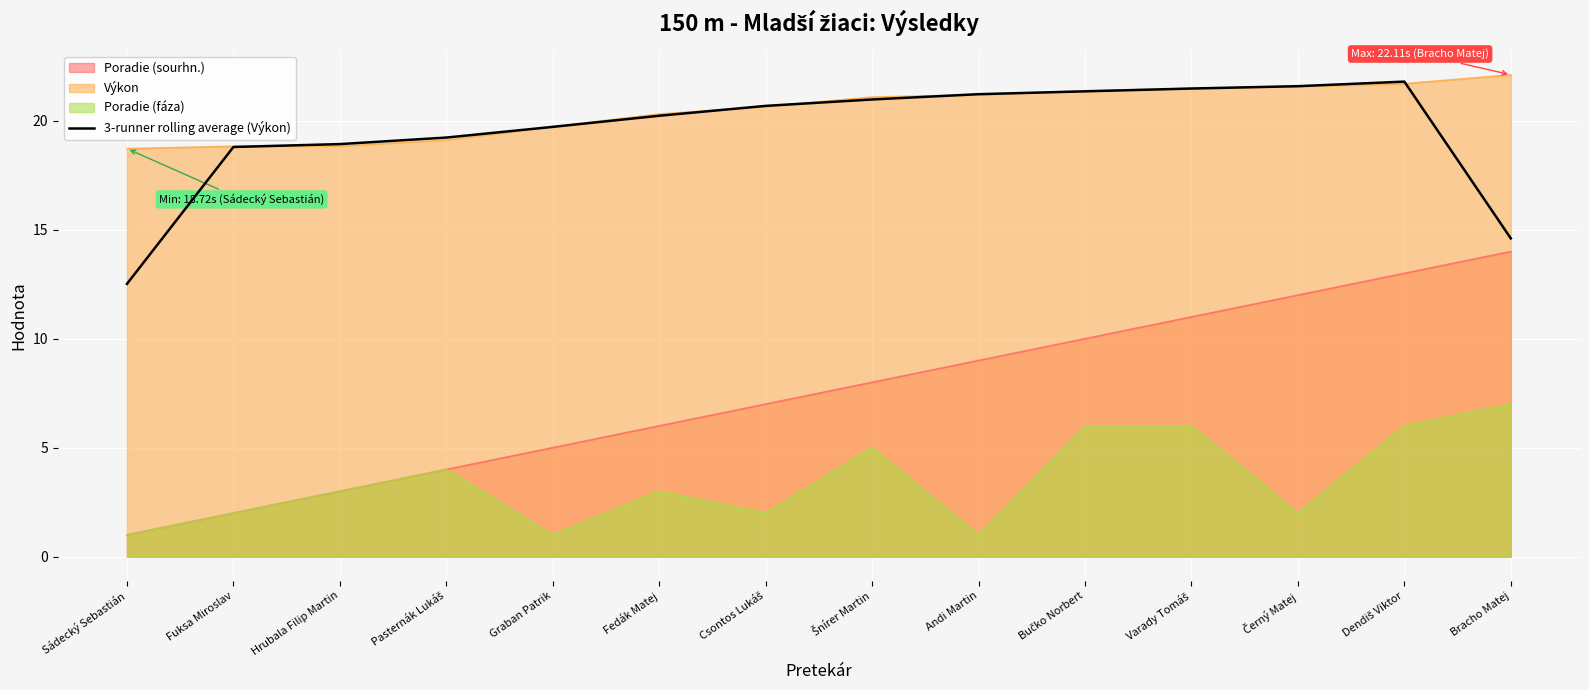

At which category does the data reach its first local peak?

Dendiš Viktor